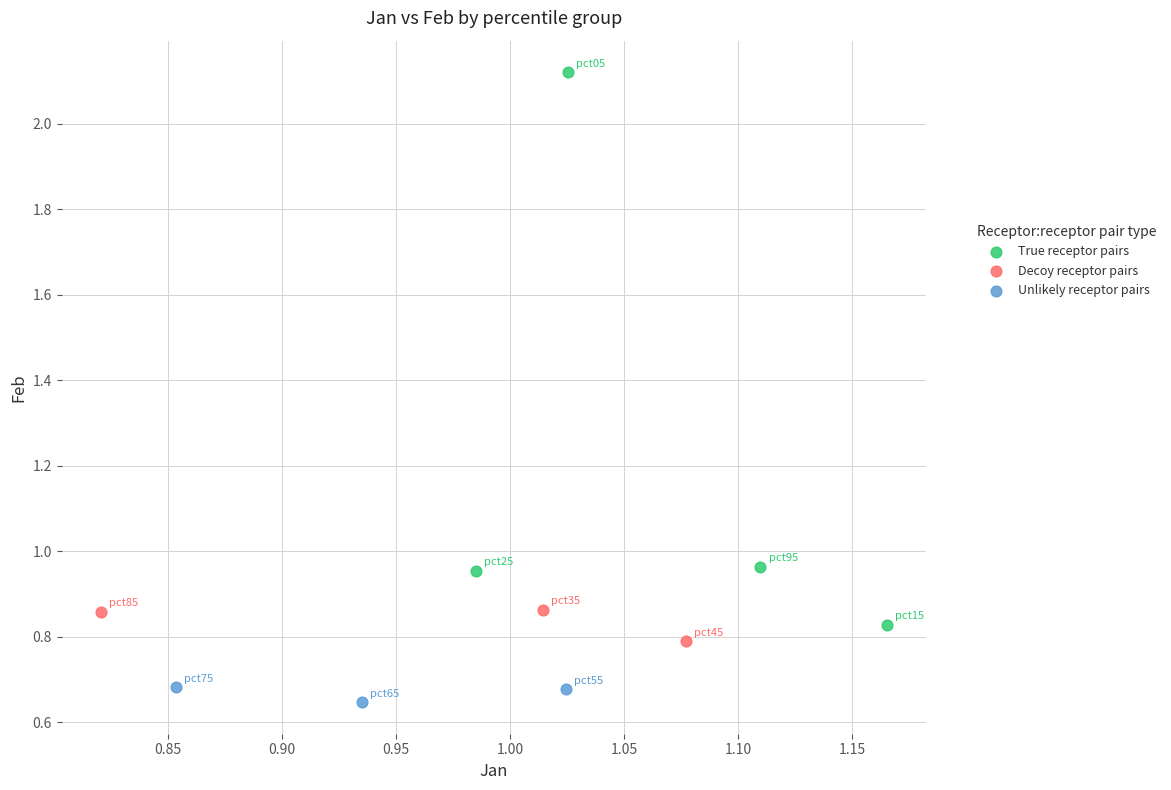

What are all the series names shown in the legend?

True receptor pairs, Decoy receptor pairs, Unlikely receptor pairs